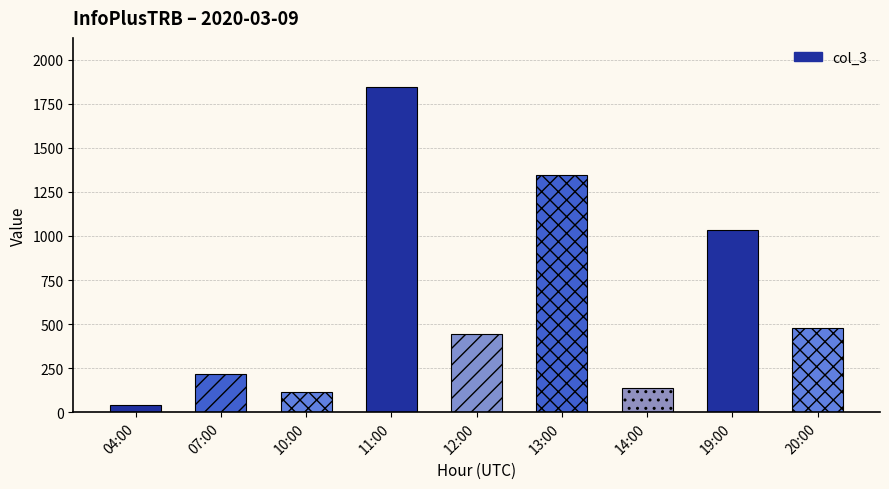

What is the minimum value shown in the chart?

40